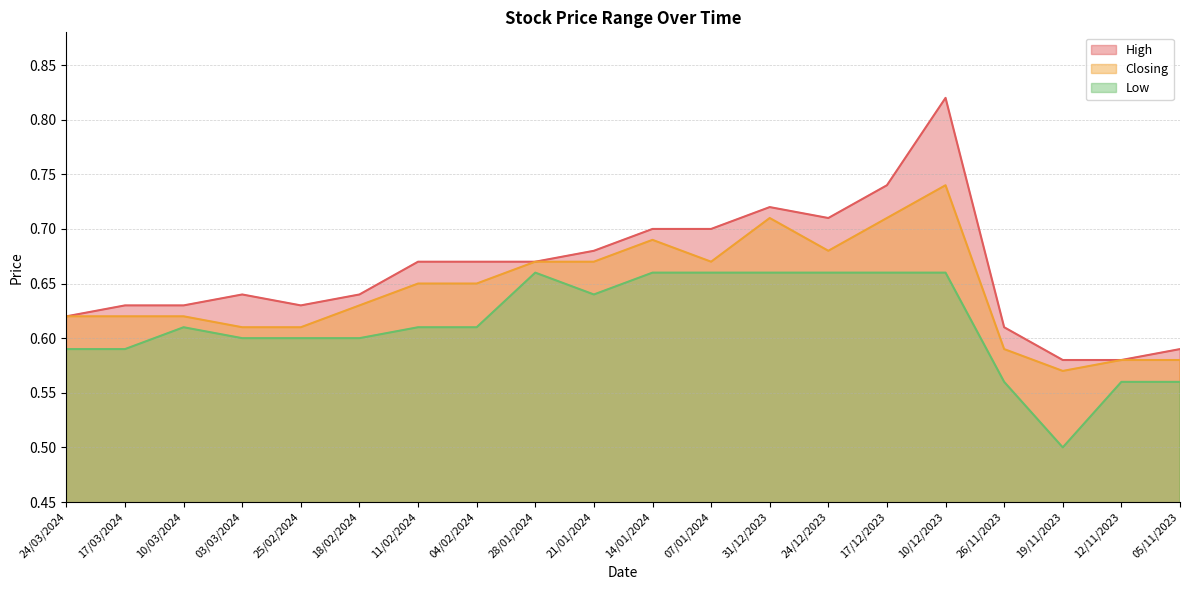

What is the difference between the Closing values at 17/03/2024 and 07/01/2024?

0.1